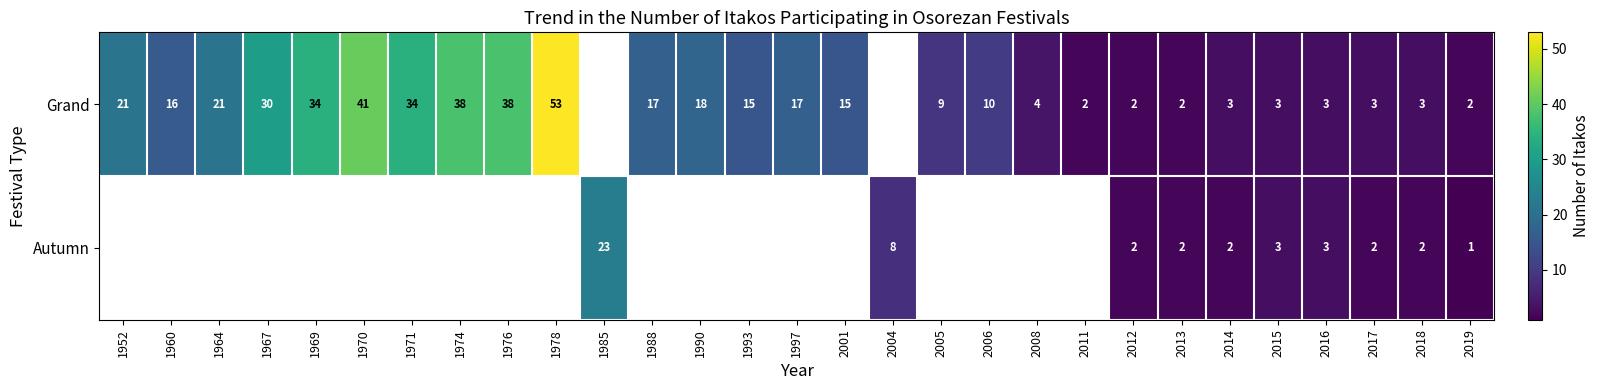

The value of Grand at 1978 is 70. True or false?

False